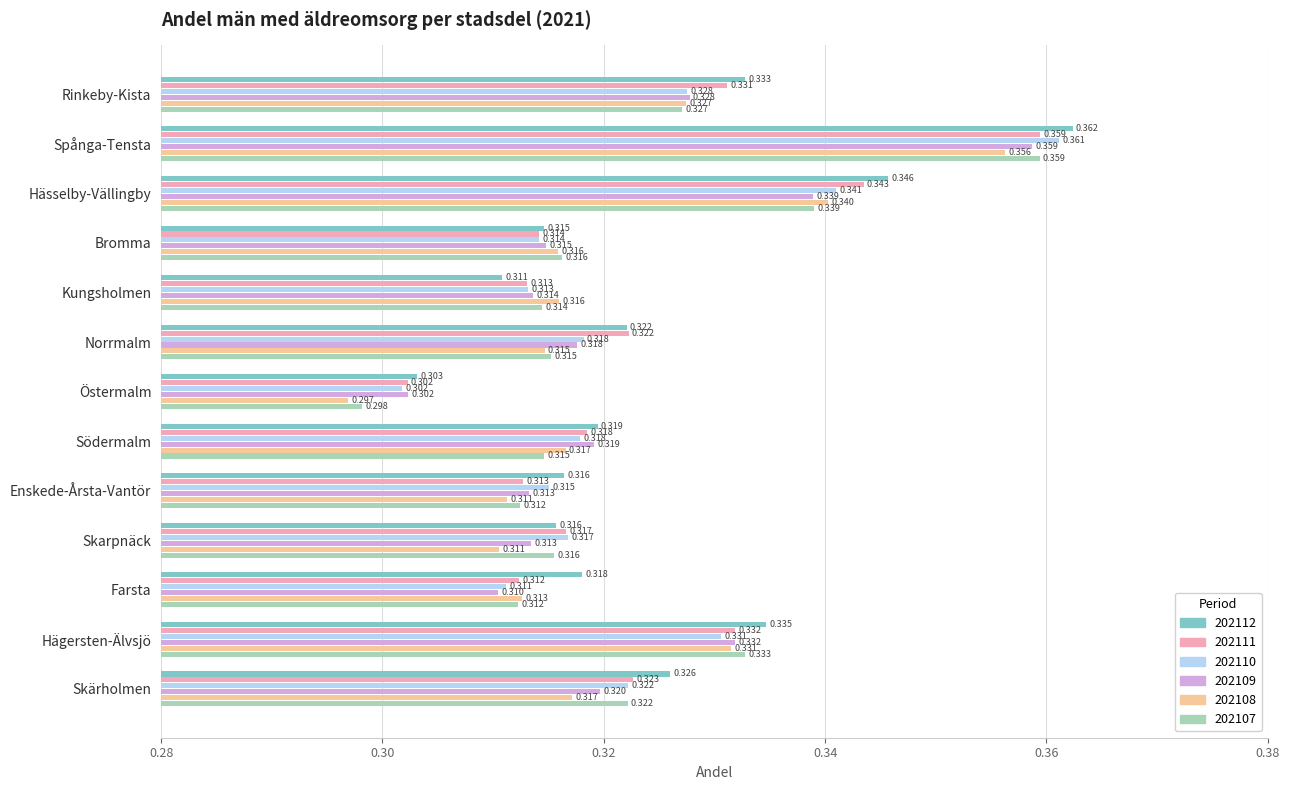

At which category does the chart reach its minimum across all series?

Östermalm